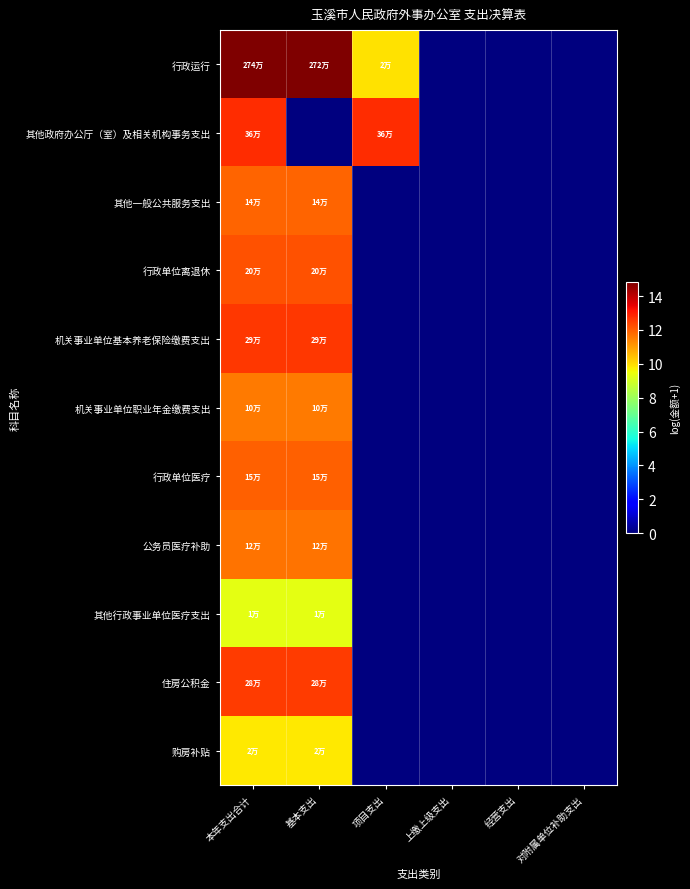

Count the number of categories in the chart.

6